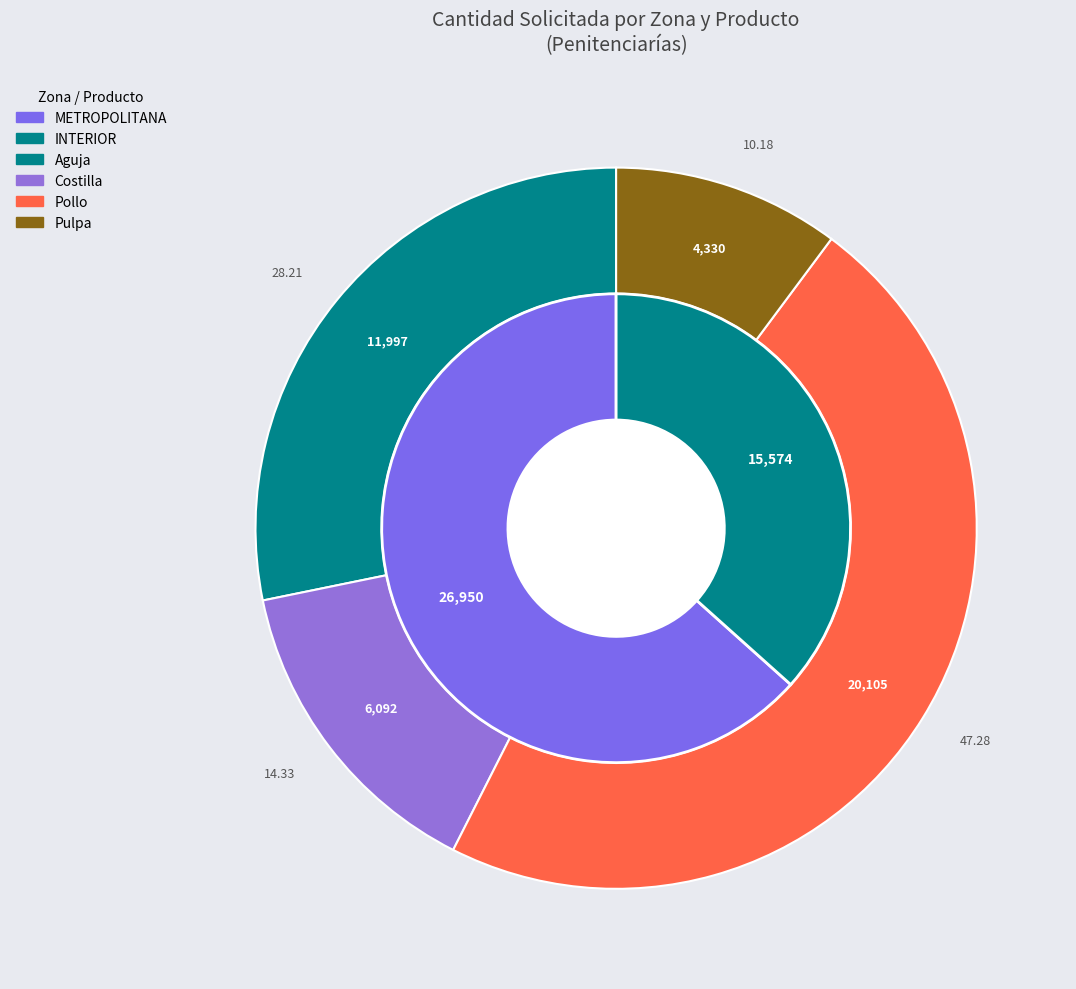

Is there a majority slice in this chart?

No